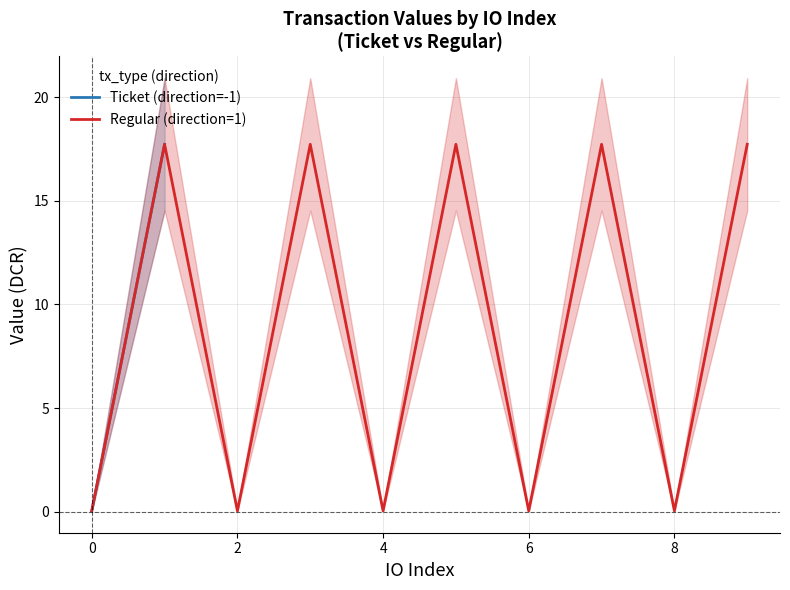

The Regular (direction=1) series shows 0.0 at 6. True or false?

True